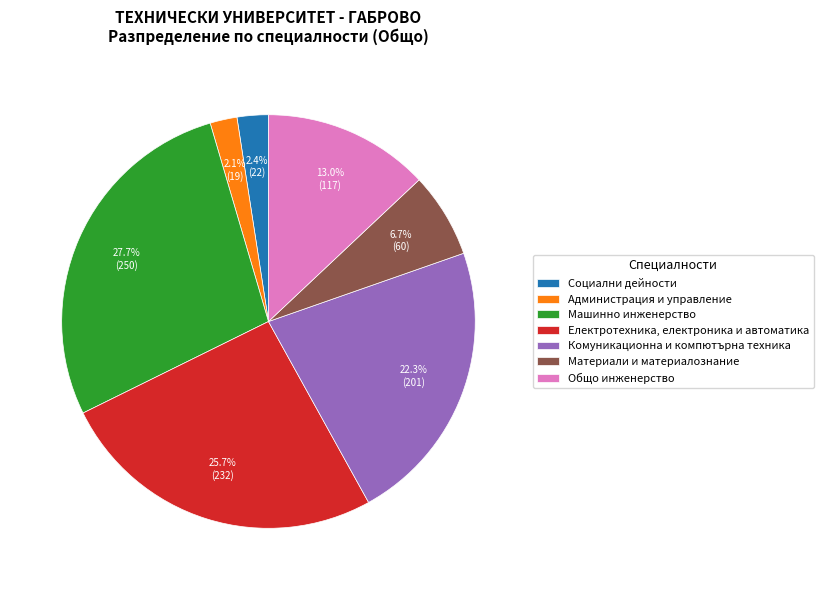

The Комуникационна и компютърна техника slice represents 22% of the pie. True or false?

True